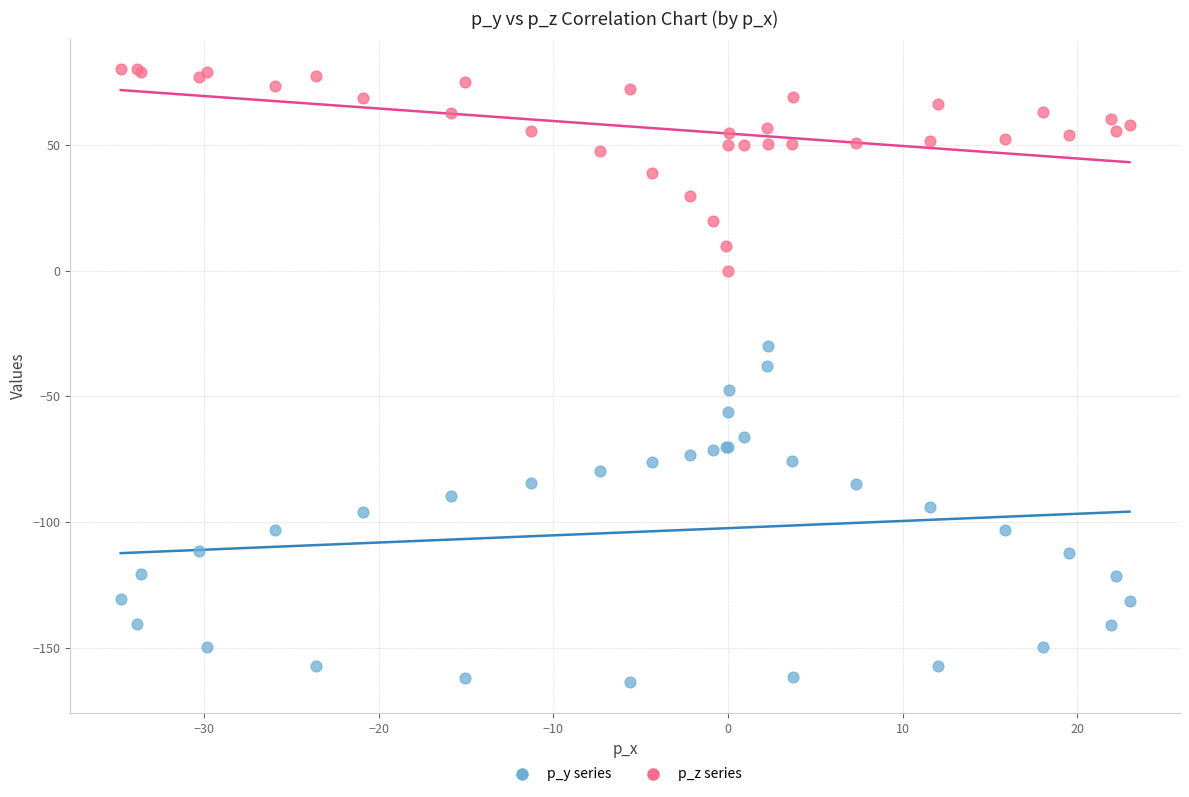

Which series reaches the maximum Y coordinate?

p_z series